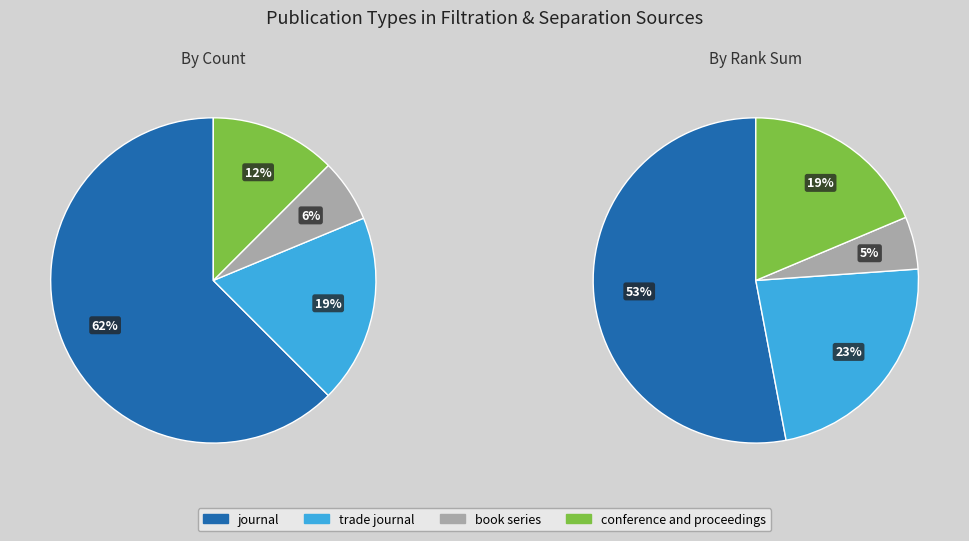

Count the number of slices in the pie.

4